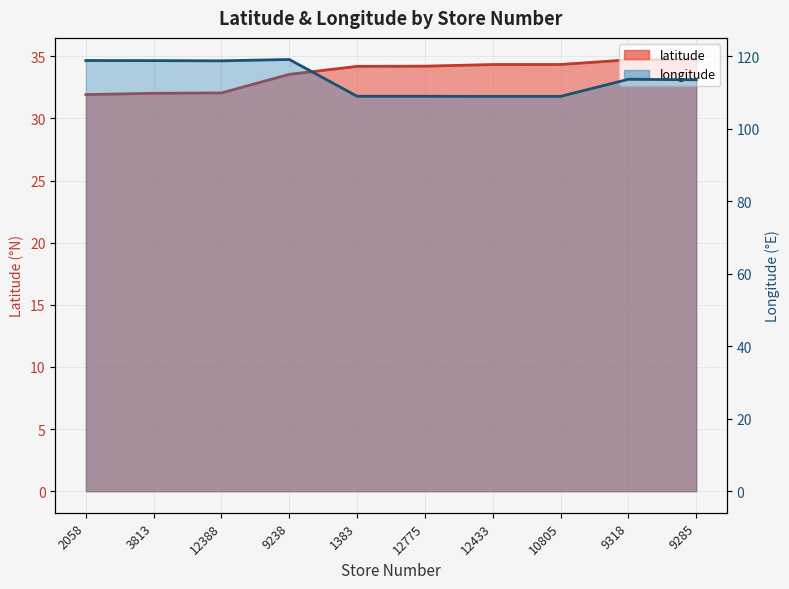

What is the average value of the longitude series?

113.8